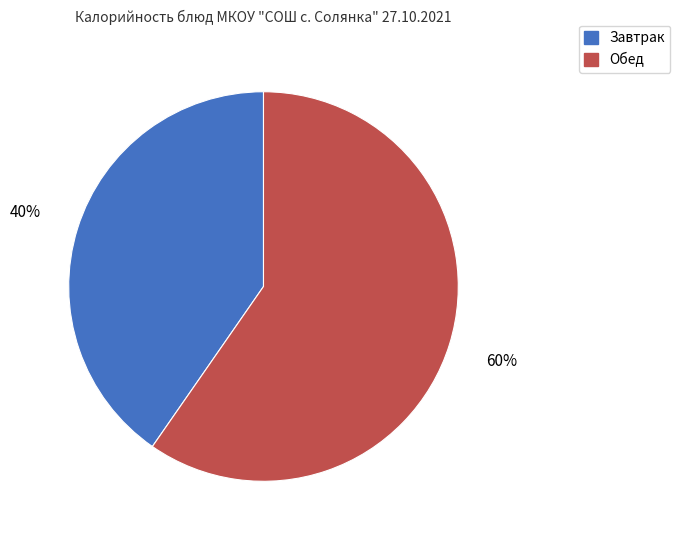

Is it true that Обед is 60% of the pie?

True